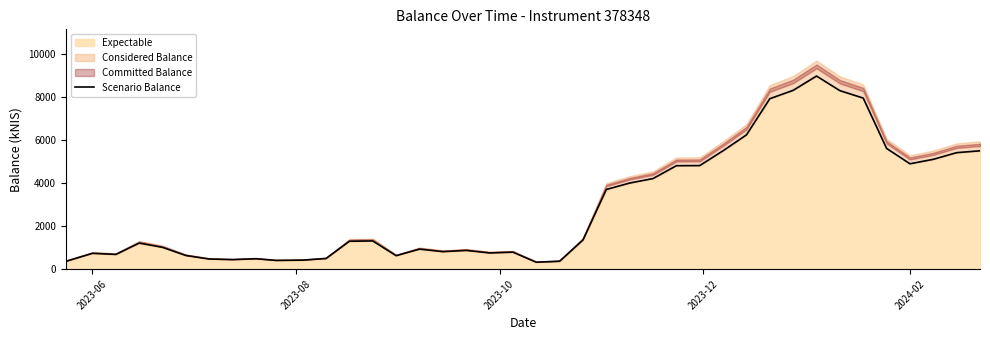

True or false: the data has more than 2 interior local peaks.

True